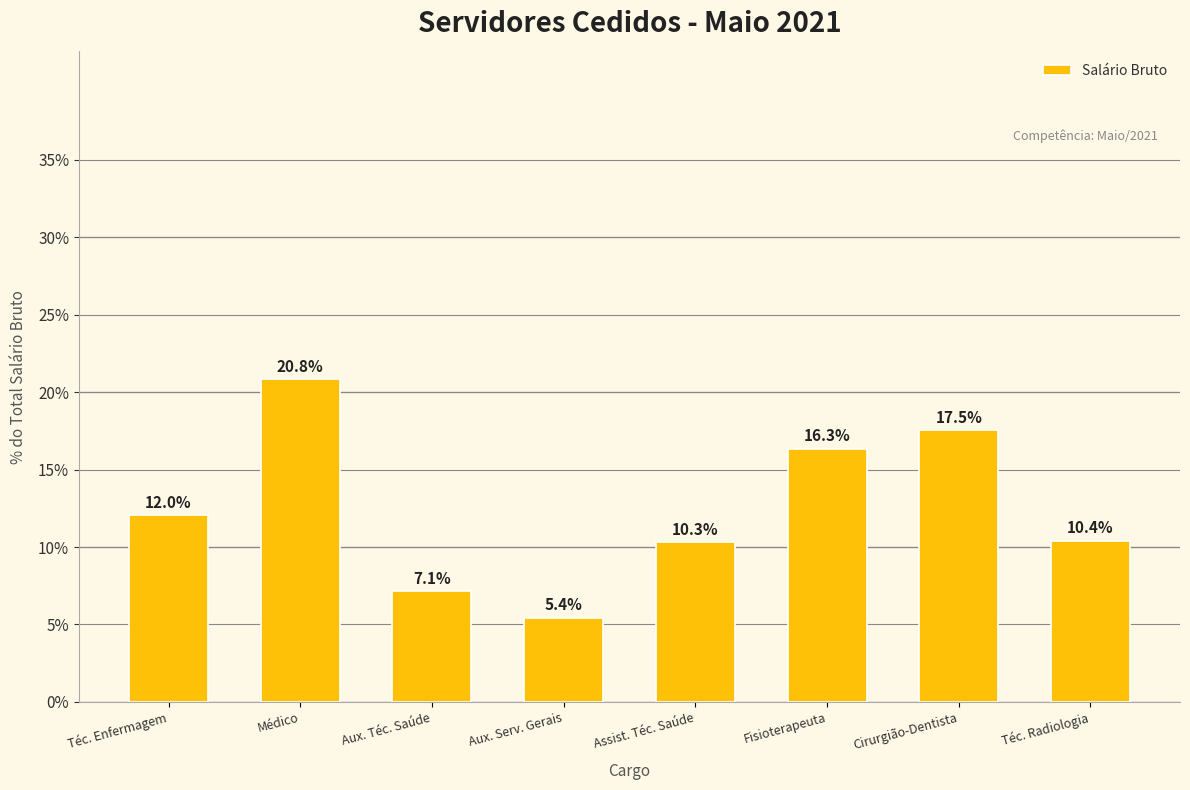

Between Aux. Serv. Gerais and Téc. Enfermagem, which is larger?

Téc. Enfermagem